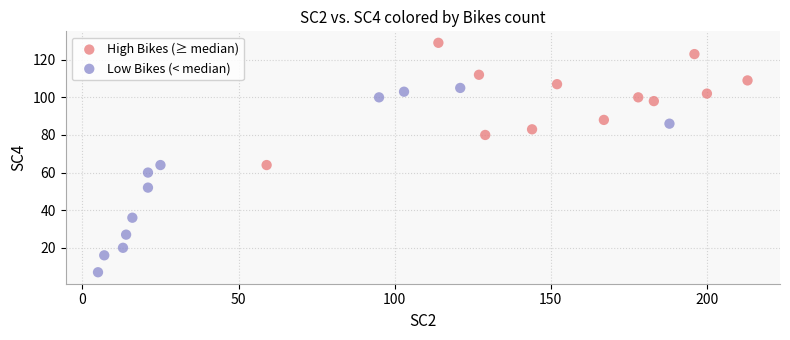

Which series contains the highest Y value?

High Bikes (≥ median)